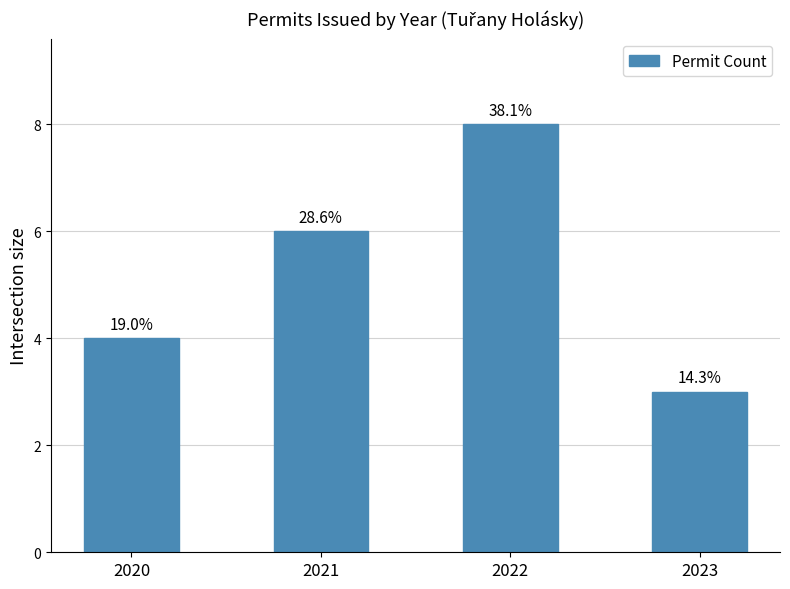

What is the greatest value displayed?

8